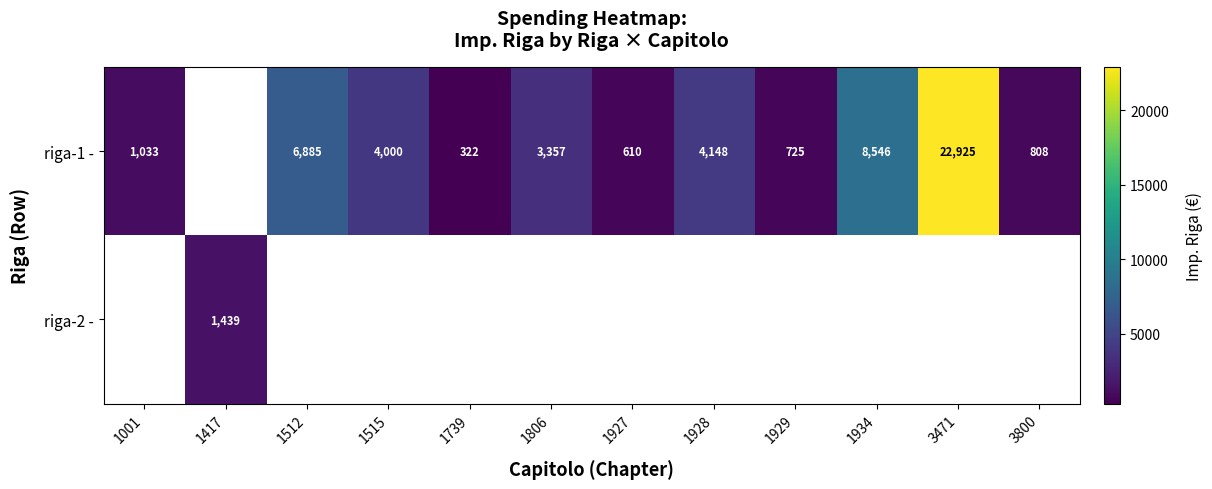

Which category has the lowest value across all series?

1739